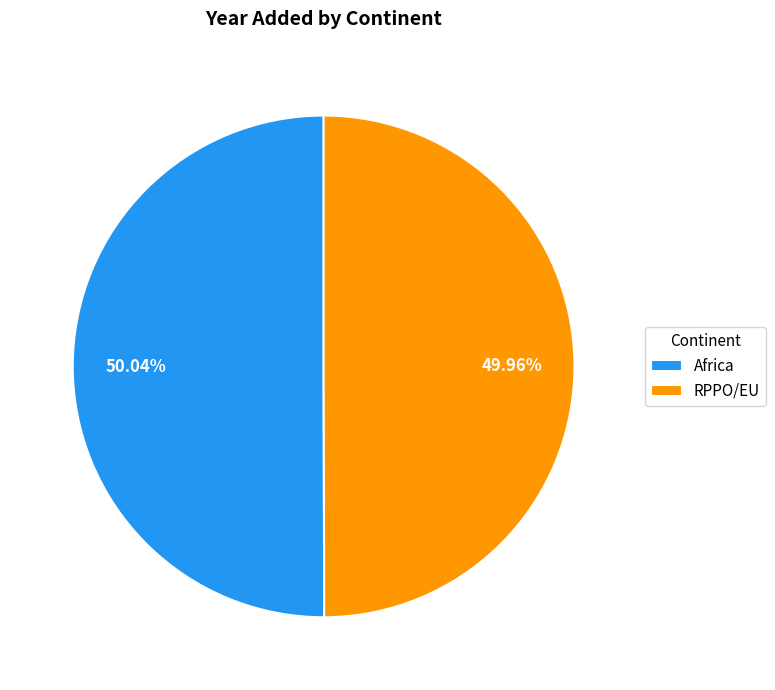

What percentage do RPPO/EU and Africa together represent?

100.0%